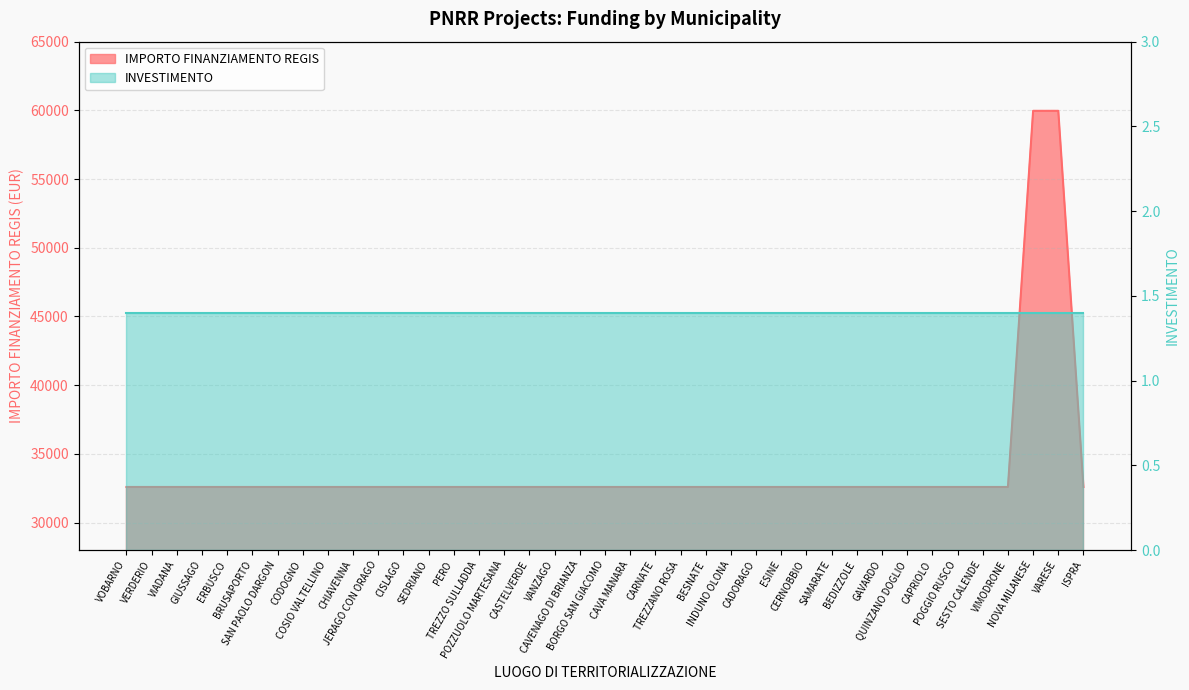

Does the chart have visible grid lines?

Yes